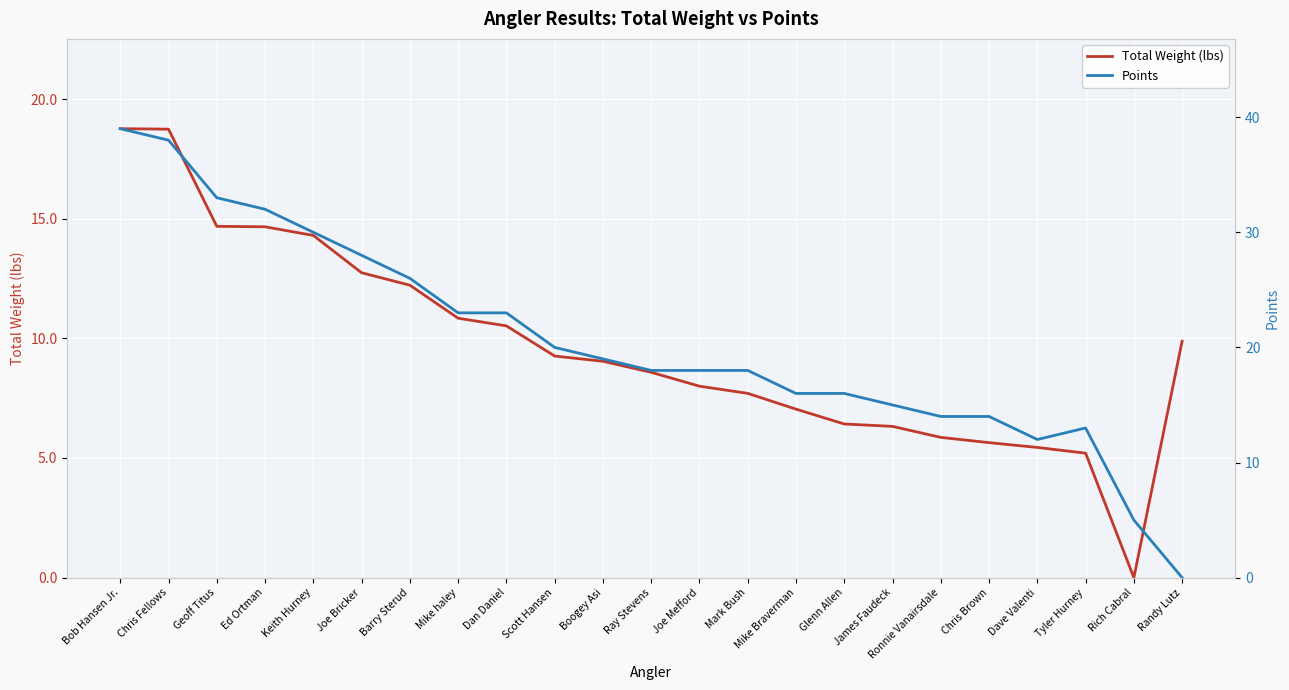

True or false: Points has more than 0 points higher than both neighbors.

True